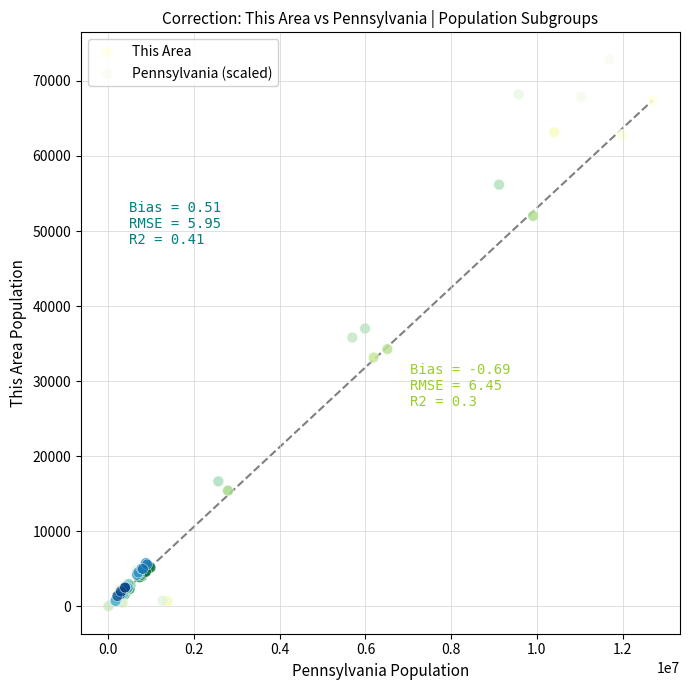

Which series has the widest spread of Y values?

Pennsylvania (scaled)